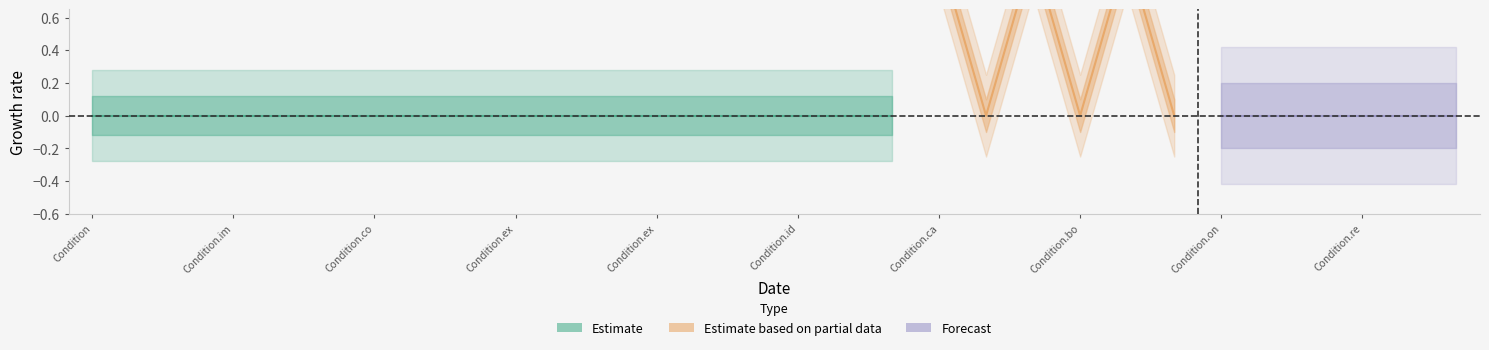

Is it true that base_min_values equals 0 at 4?

True